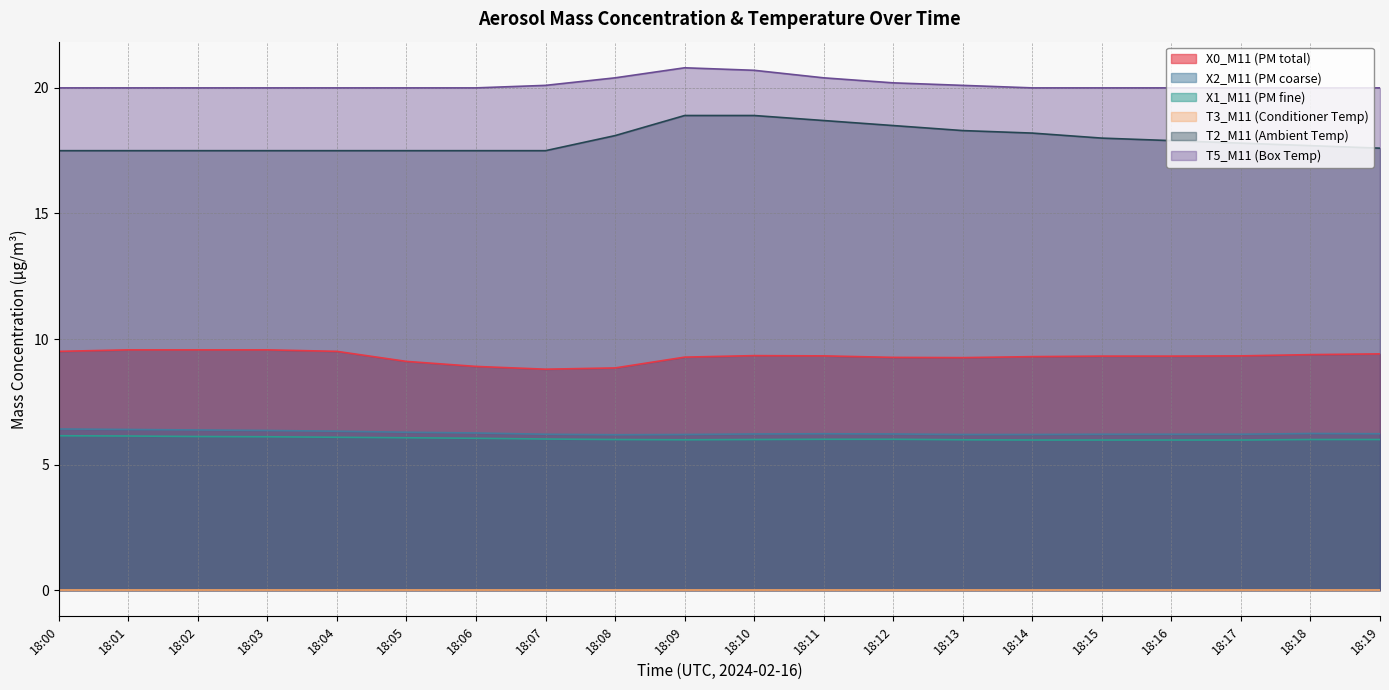

At which label is X0_M11 (PM total) closest to 9?

18:06